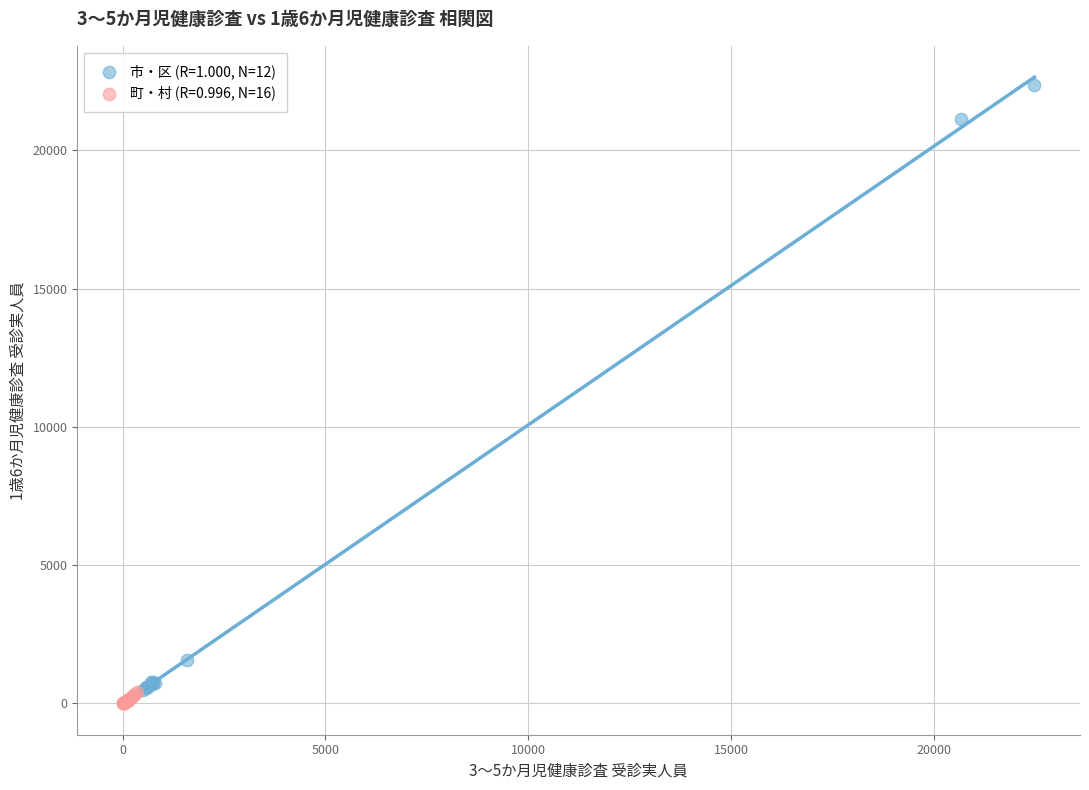

Which series contains the highest Y value?

市・区 (R=1.000, N=12)